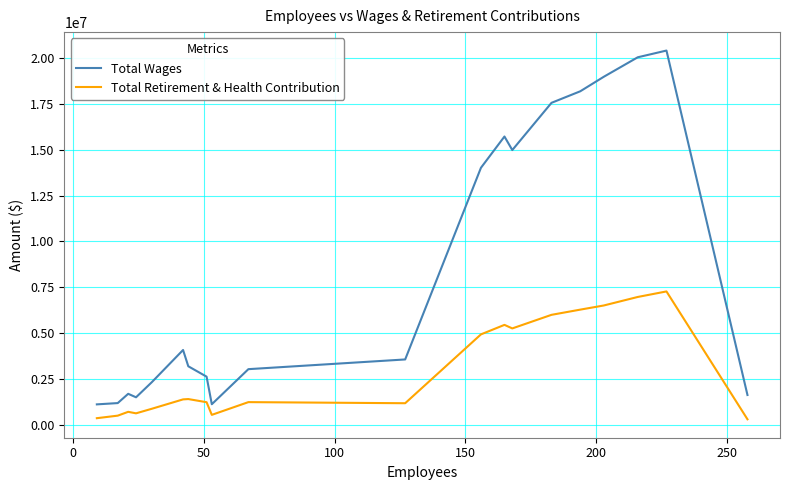

Does the chart have visible grid lines?

Yes